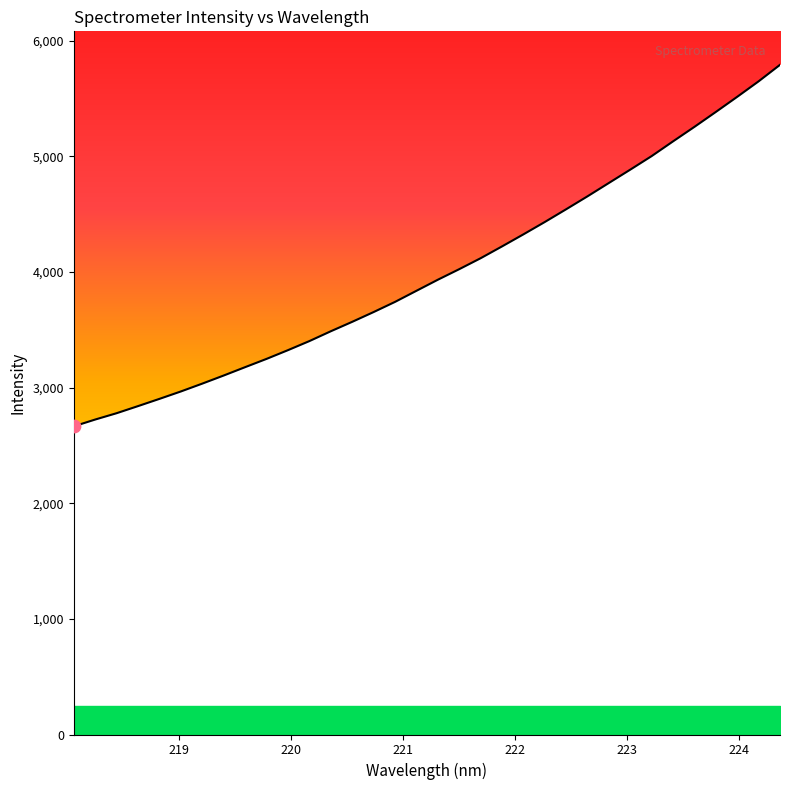

What is the difference between the maximum and minimum values?

3126.9